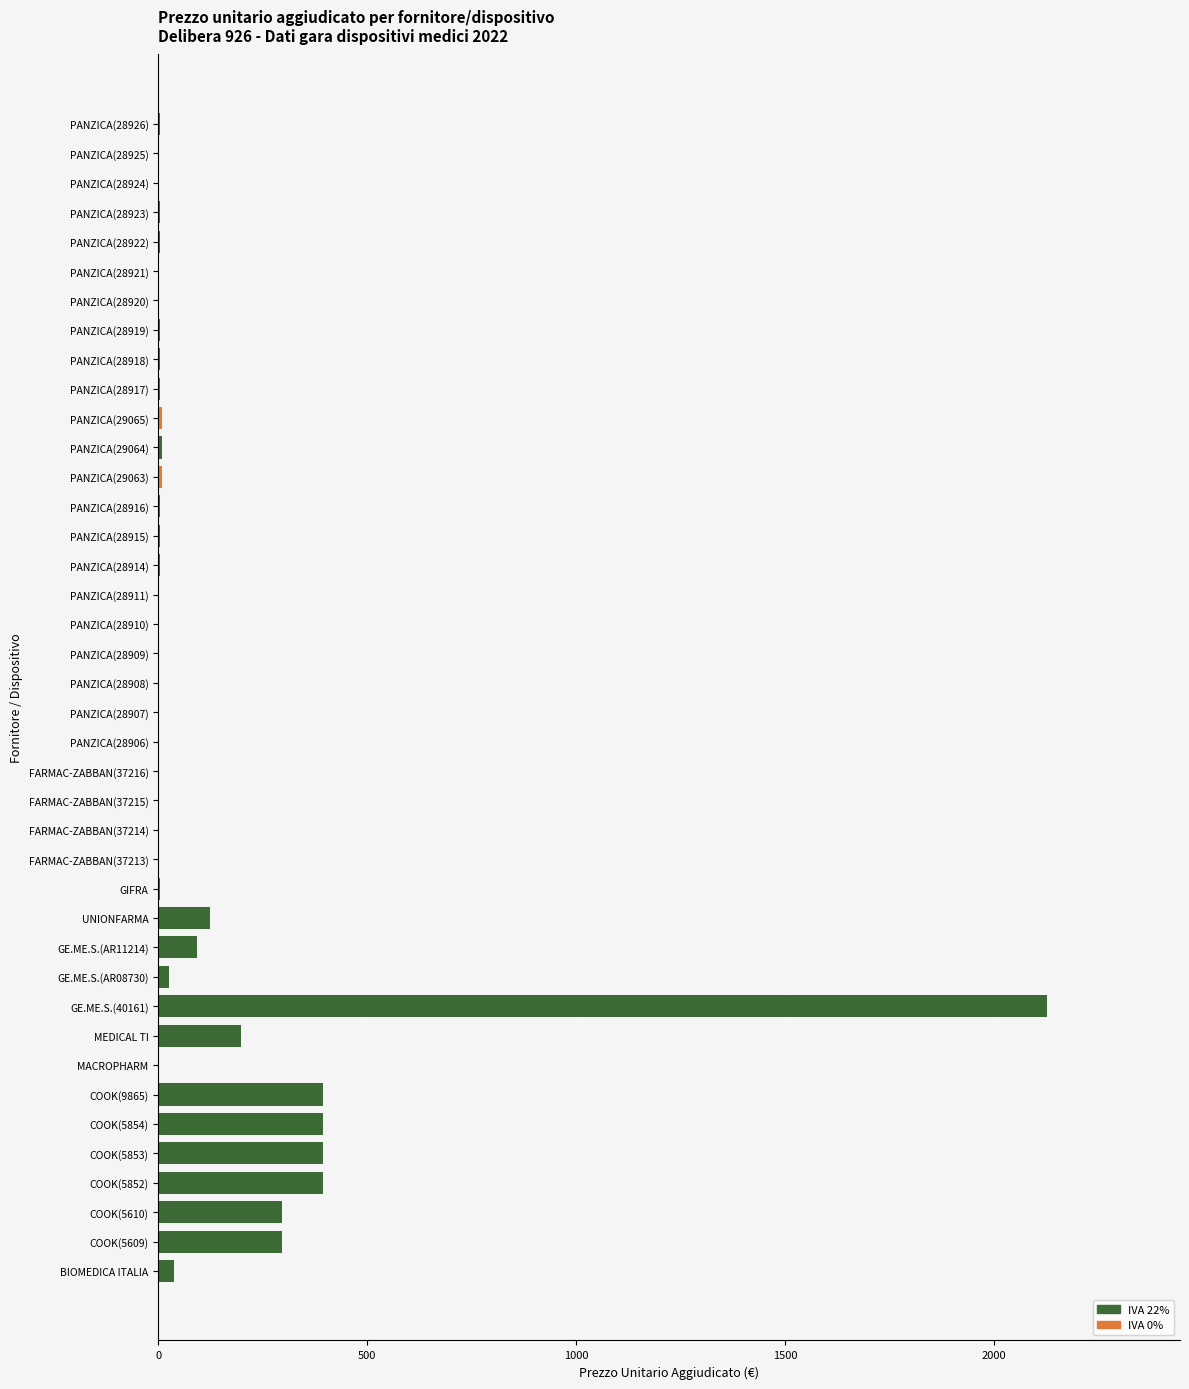

How many bars are there in total?

40